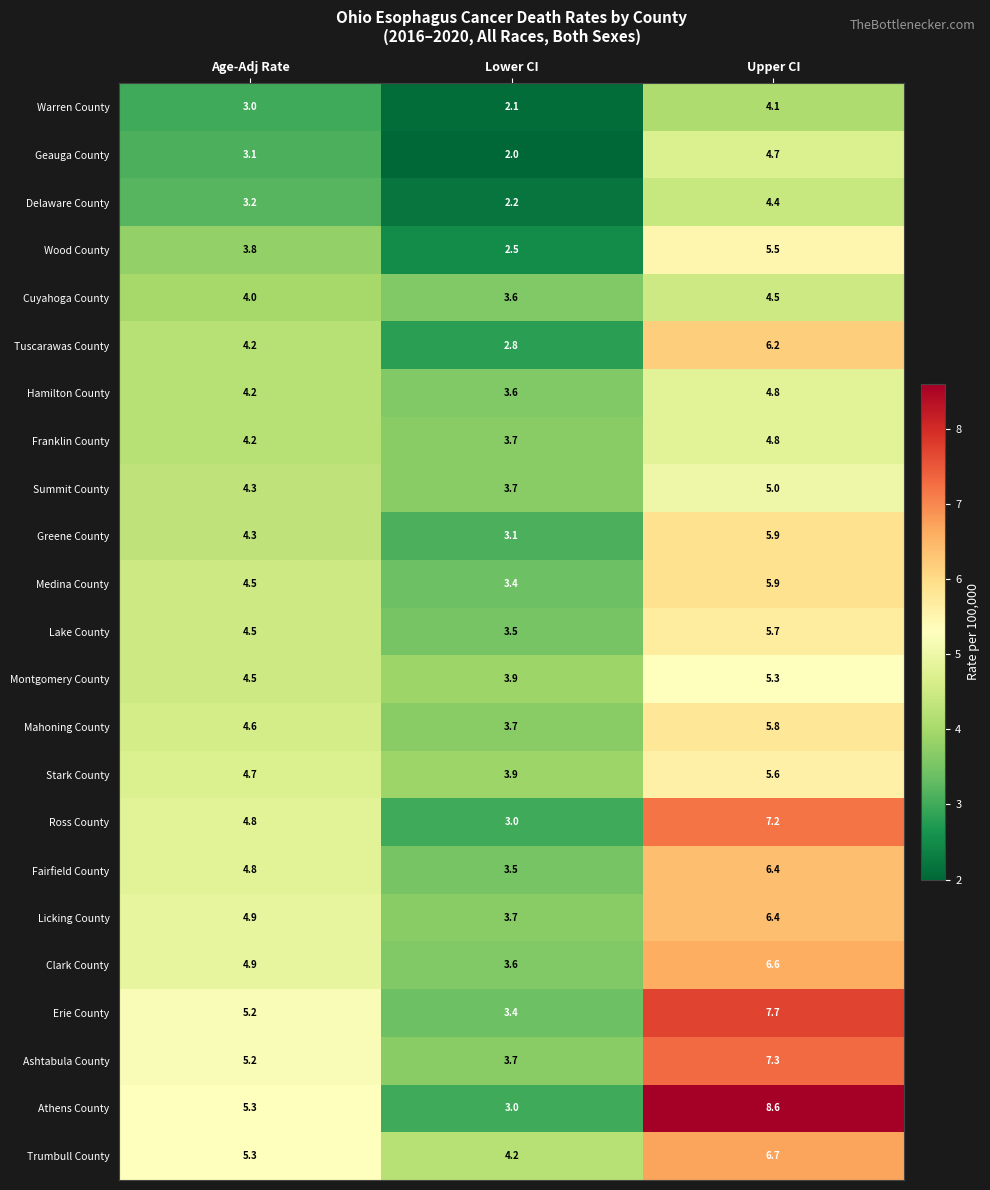

Is it true that Fairfield County equals 6.4 at Upper CI?

True